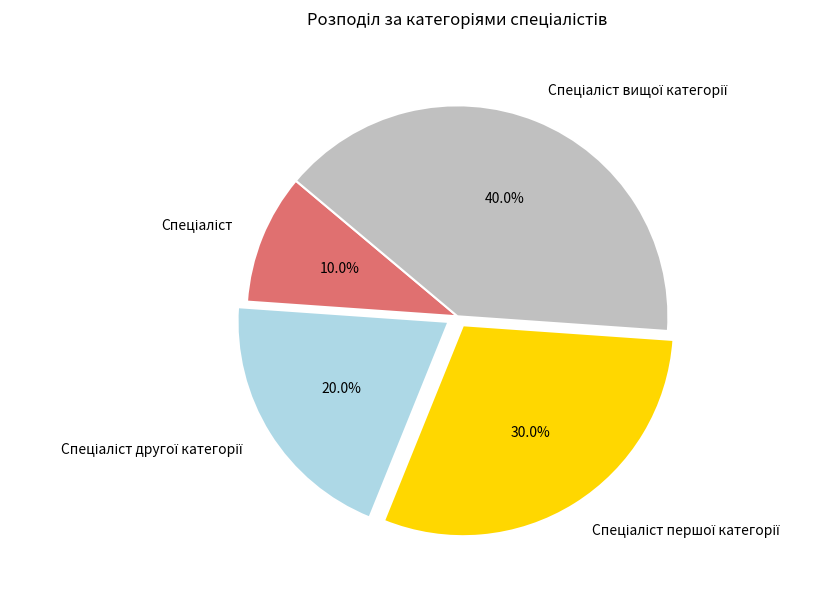

To the nearest percent, what is the average slice percentage?

25%